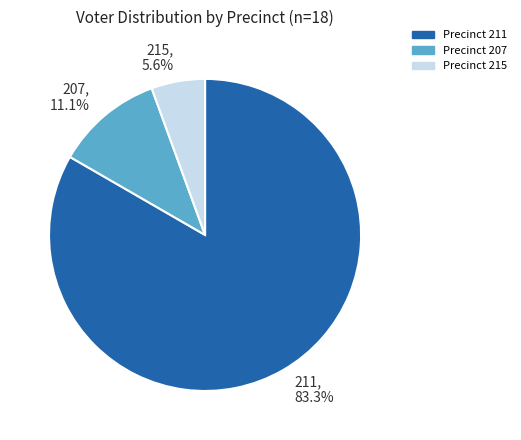

To the nearest percent, what portion does 215 represent?

6%